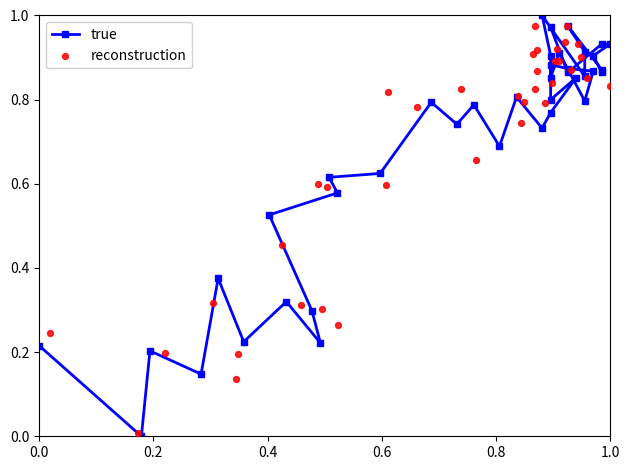

Is the value of true at 16 greater than the value of reconstruction at 34?

No